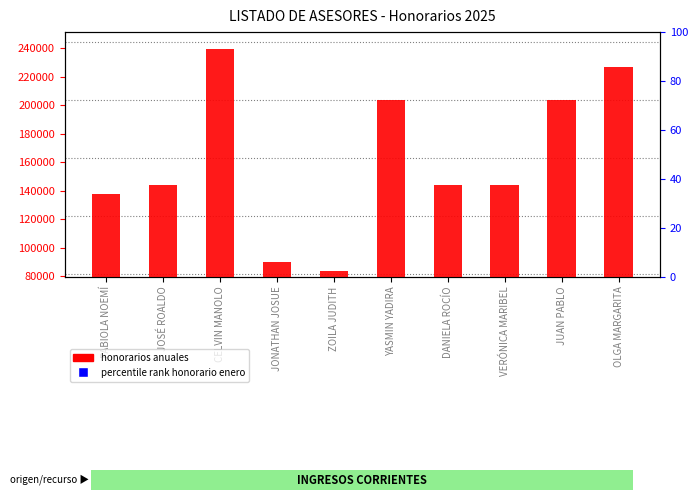

Is the value of HONORARIOS ANUALES at DANIELA ROCÍO greater than the value of HONORARIO ENERO (percentile rank) at DANIELA ROCÍO?

Yes